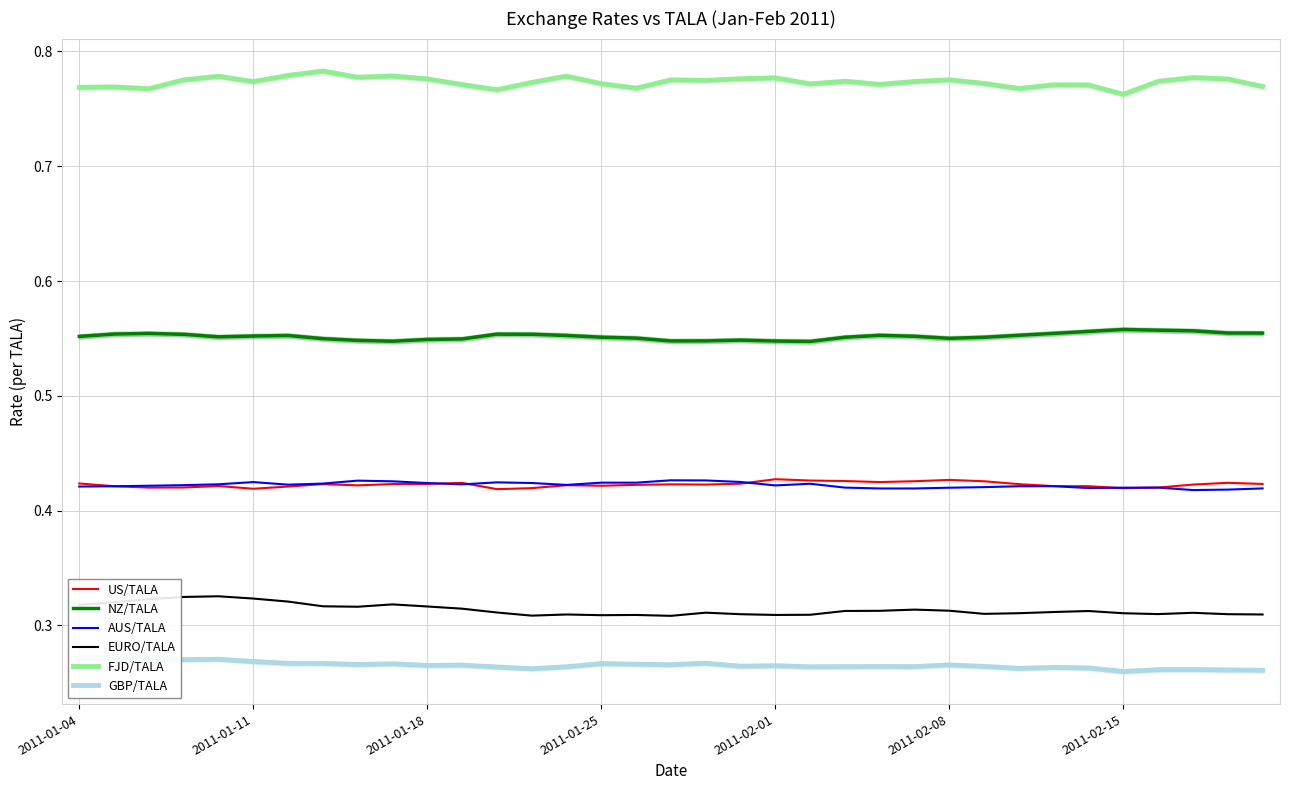

True or false: AUS/TALA and GBP/TALA cross at least once.

False